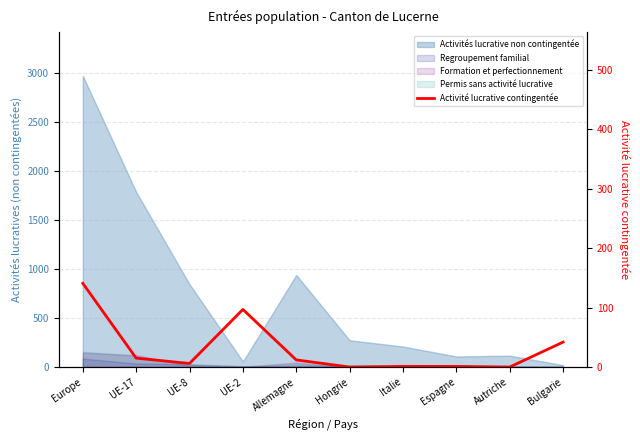

Where is the data nearest to the value 70?

UE-2